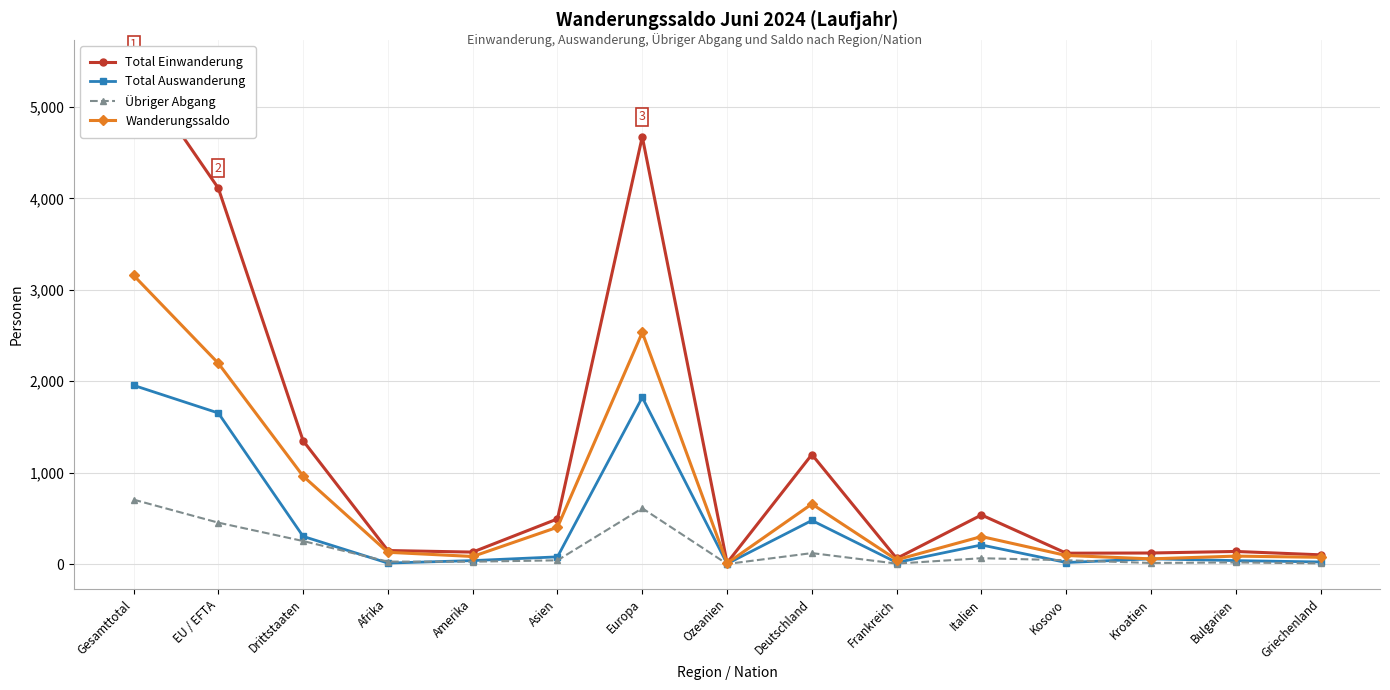

At which category does Total Auswanderung reach its first local peak?

Europa